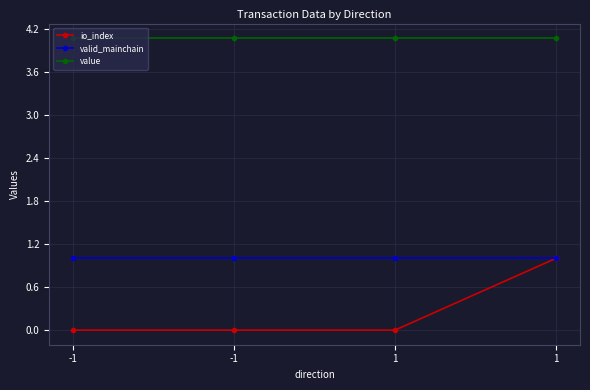

True or false: value has more than 1 points higher than both neighbors.

False